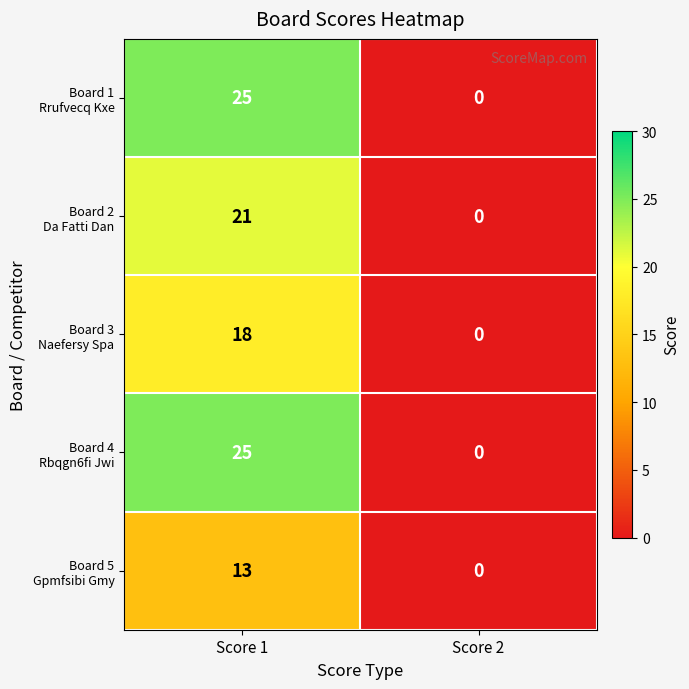

What is the spread (max minus min) of values at Score 1?

12